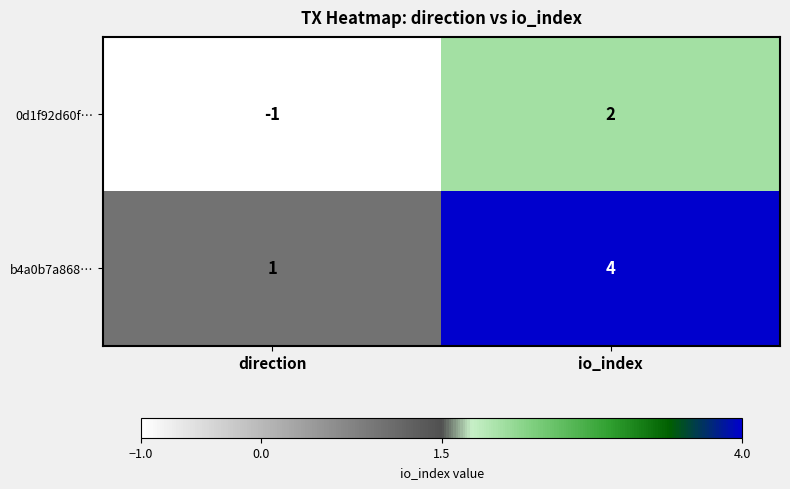

At which label is b4a0b7a868… closest to 2?

direction